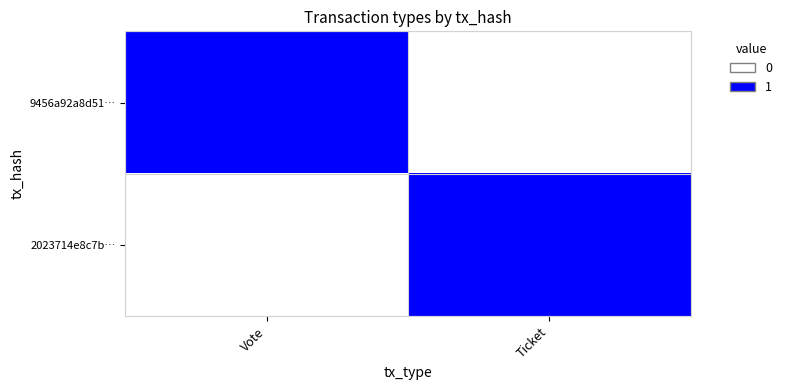

Which series has the largest total across all categories?

9456a92a8d51…